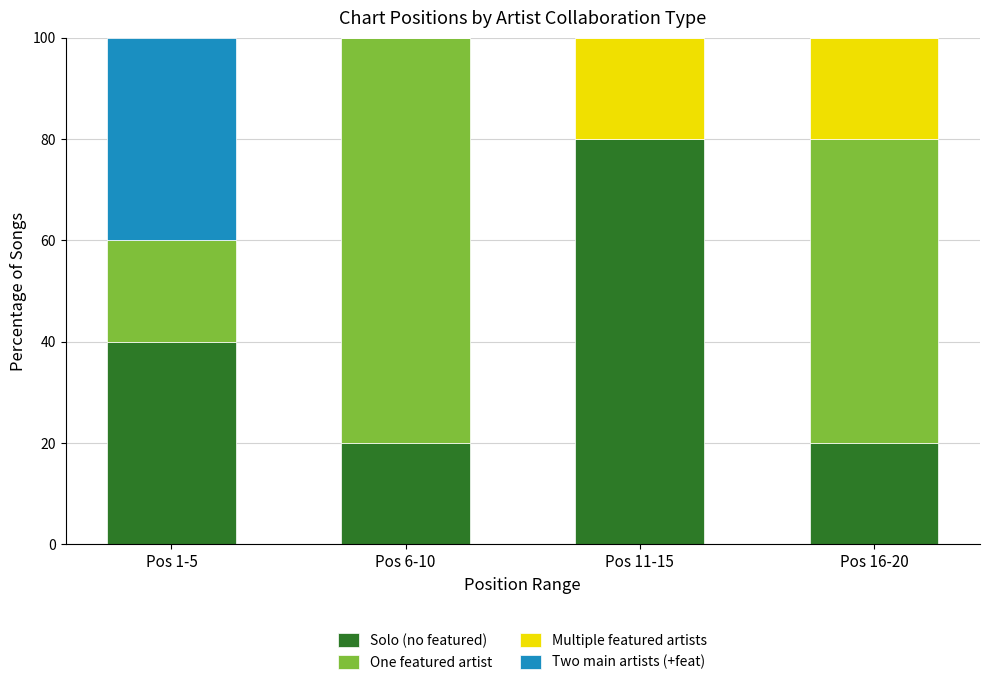

What is the total value across all series at Pos 1-5?

100